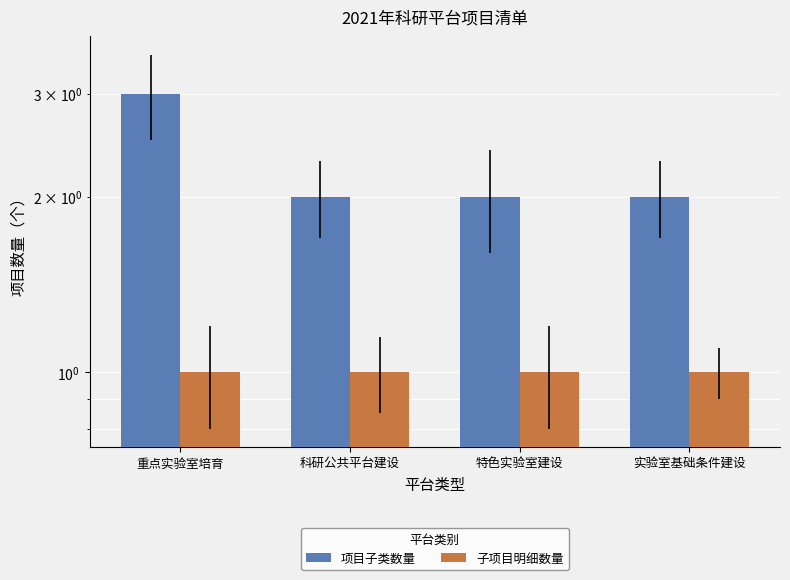

Which series has the largest total across all categories?

项目子类数量